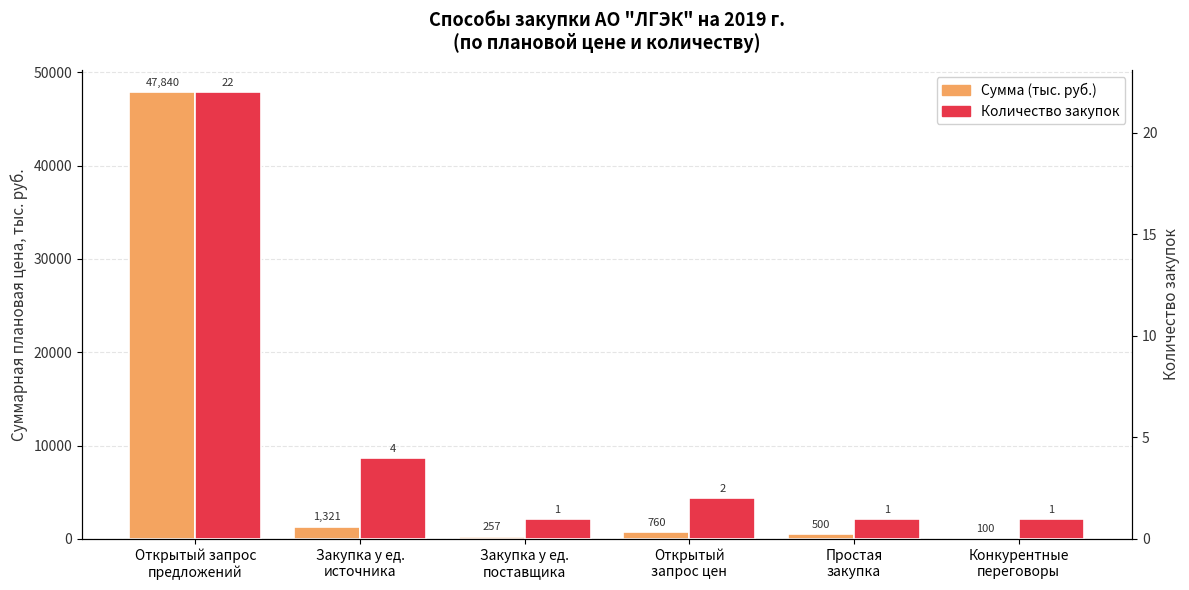

At which label does Количество закупок reach its peak?

Открытый запрос
предложений